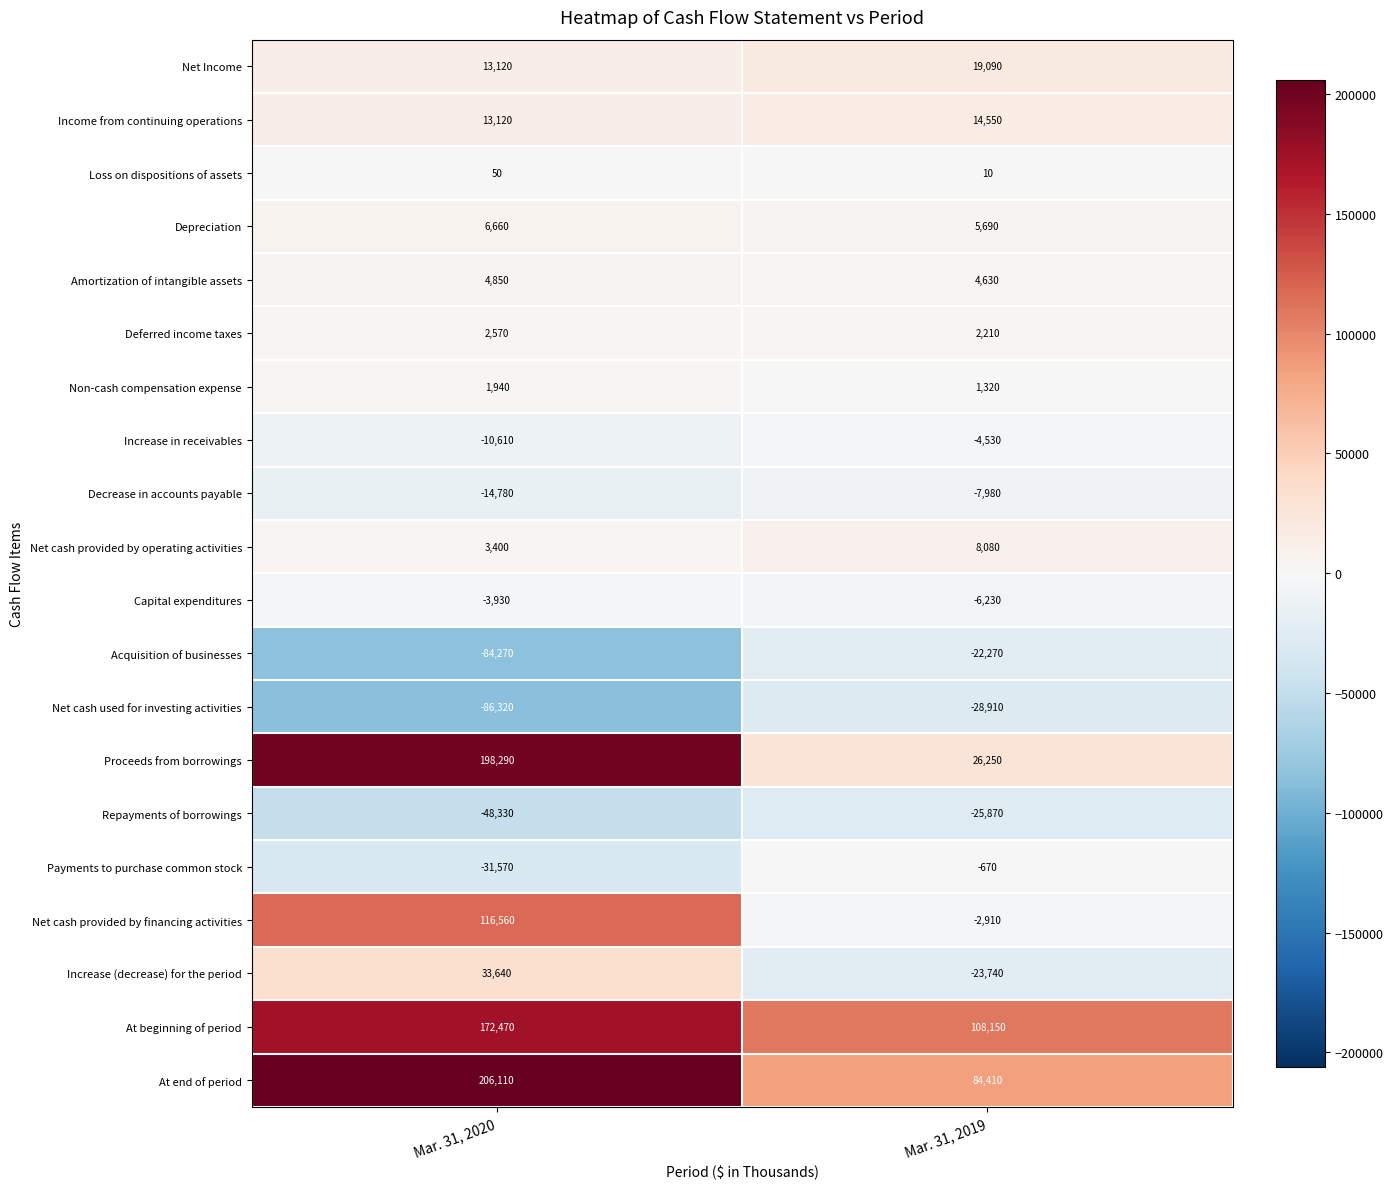

Which label corresponds to the largest value in the chart?

Mar. 31, 2020